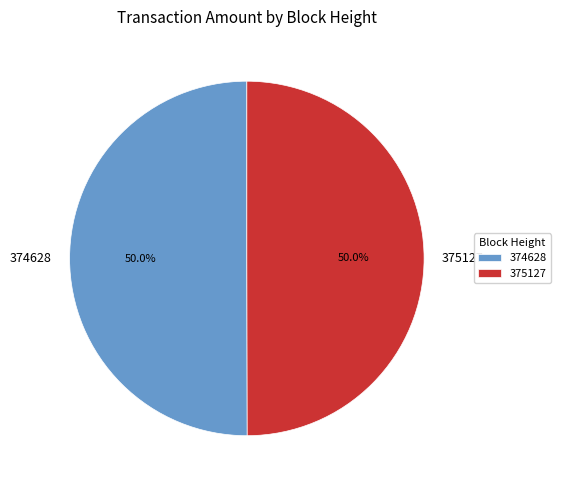

What percentage is the 374628 slice, to the nearest percent?

50%